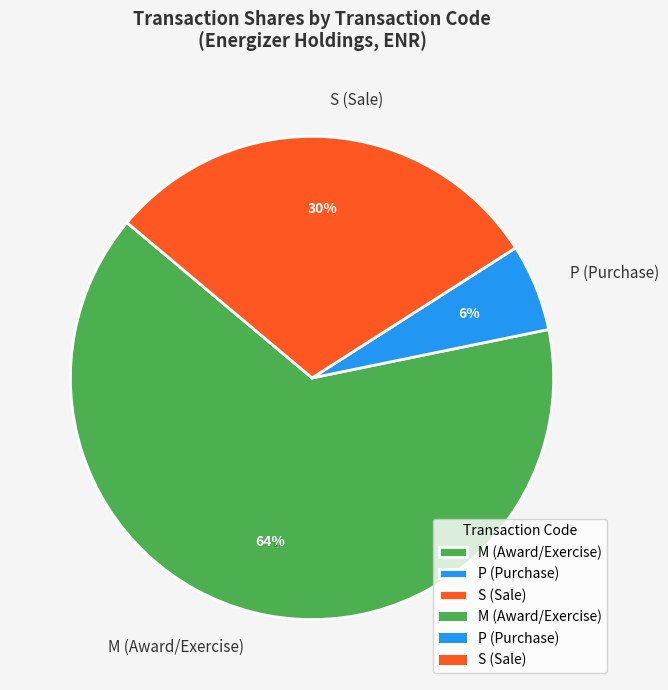

What is the smallest slice in the pie chart?

P (Purchase)